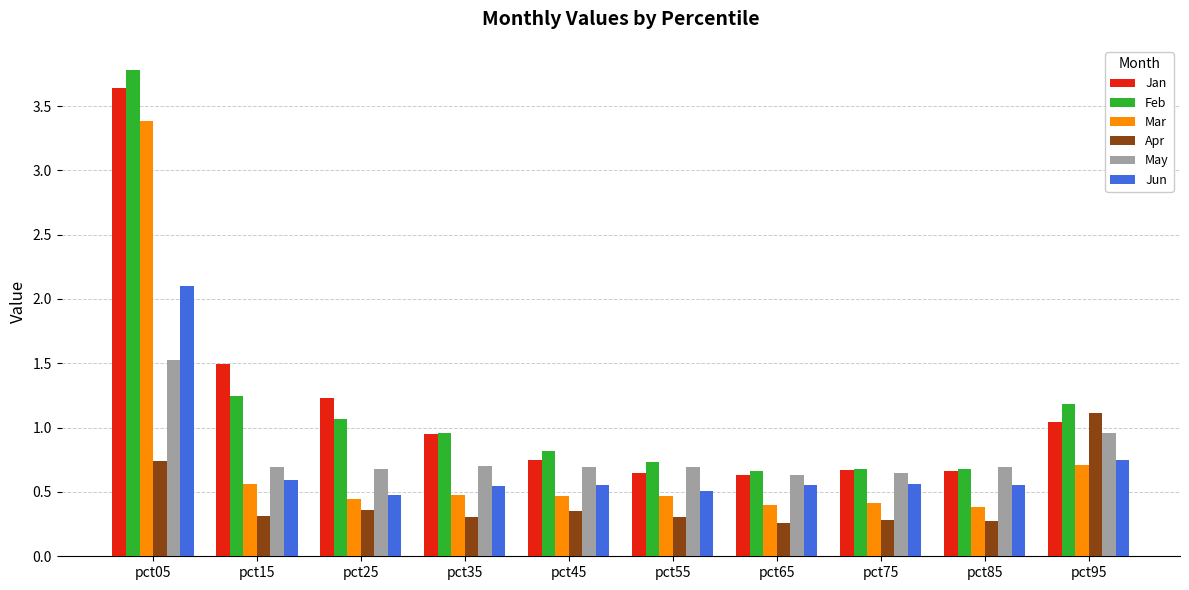

What is the difference between the maximum and second lowest values in the Apr series?

0.8